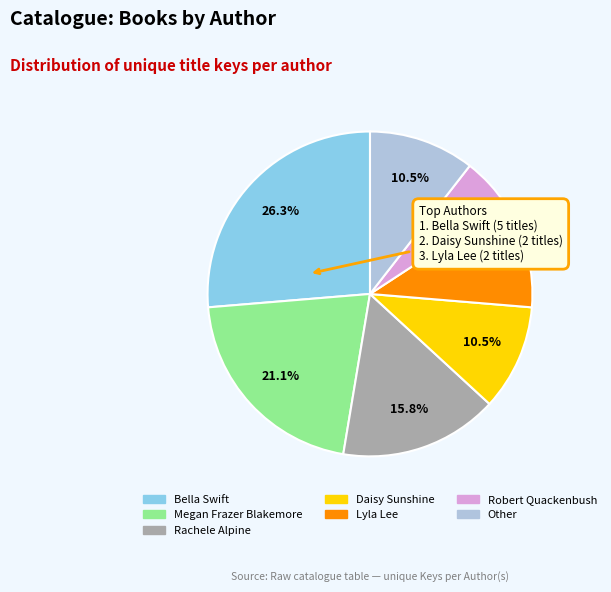

Does any single category account for the majority?

No